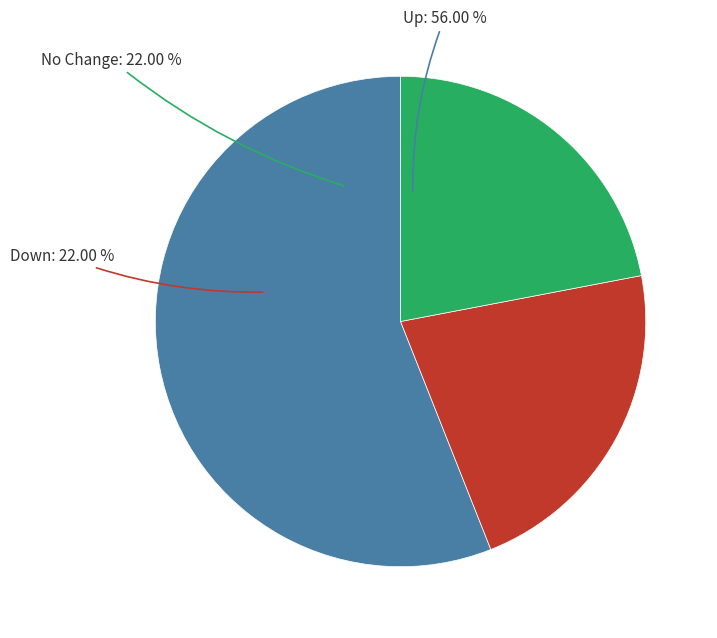

Approximately how many times larger is the value at down compared to -?

1.0